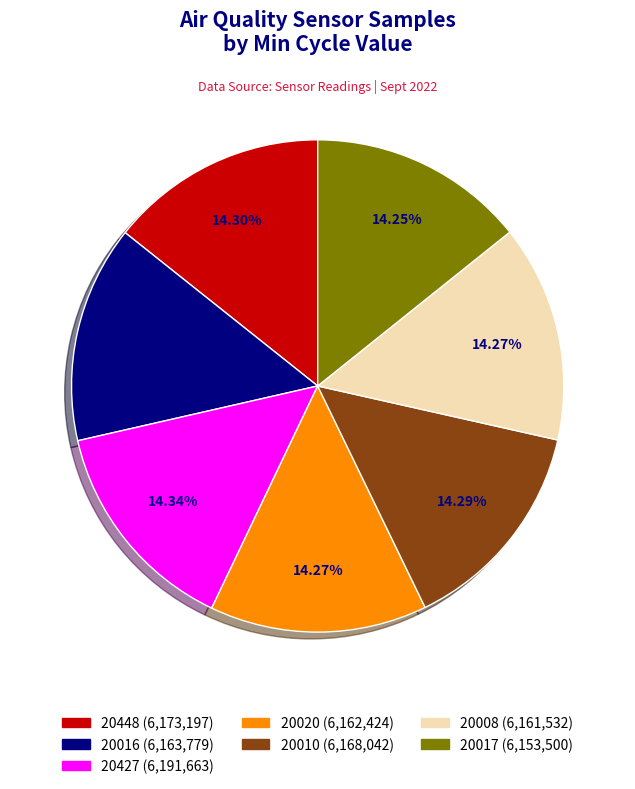

What is the ratio of the value at 20427 to the value at 20008?

1.0